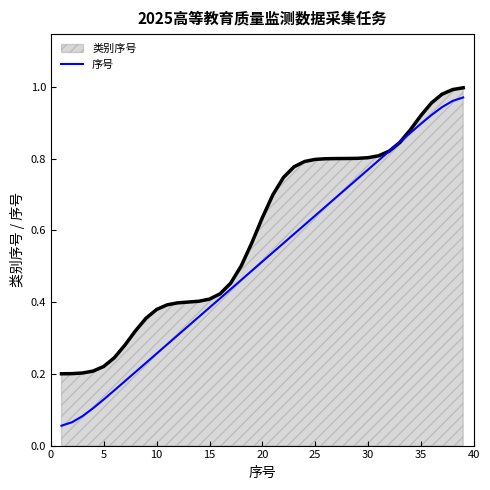

Which series has the widest spread of values?

序号